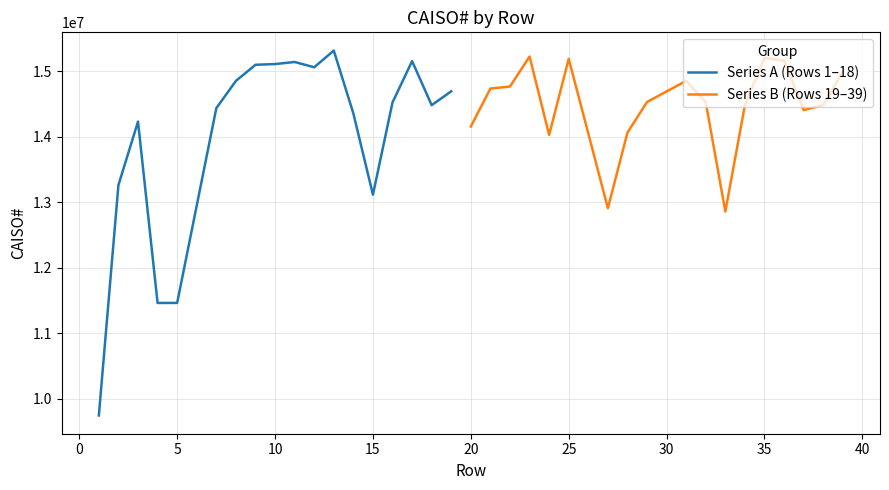

List the series in order of their overall mean, highest first.

Series B (Rows 19–39), Series A (Rows 1–18)